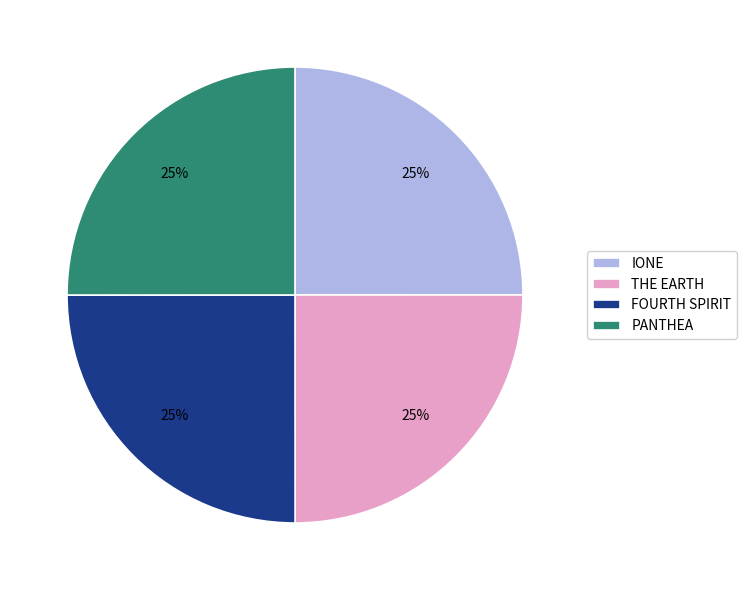

Does IONE represent more than half of the total?

No